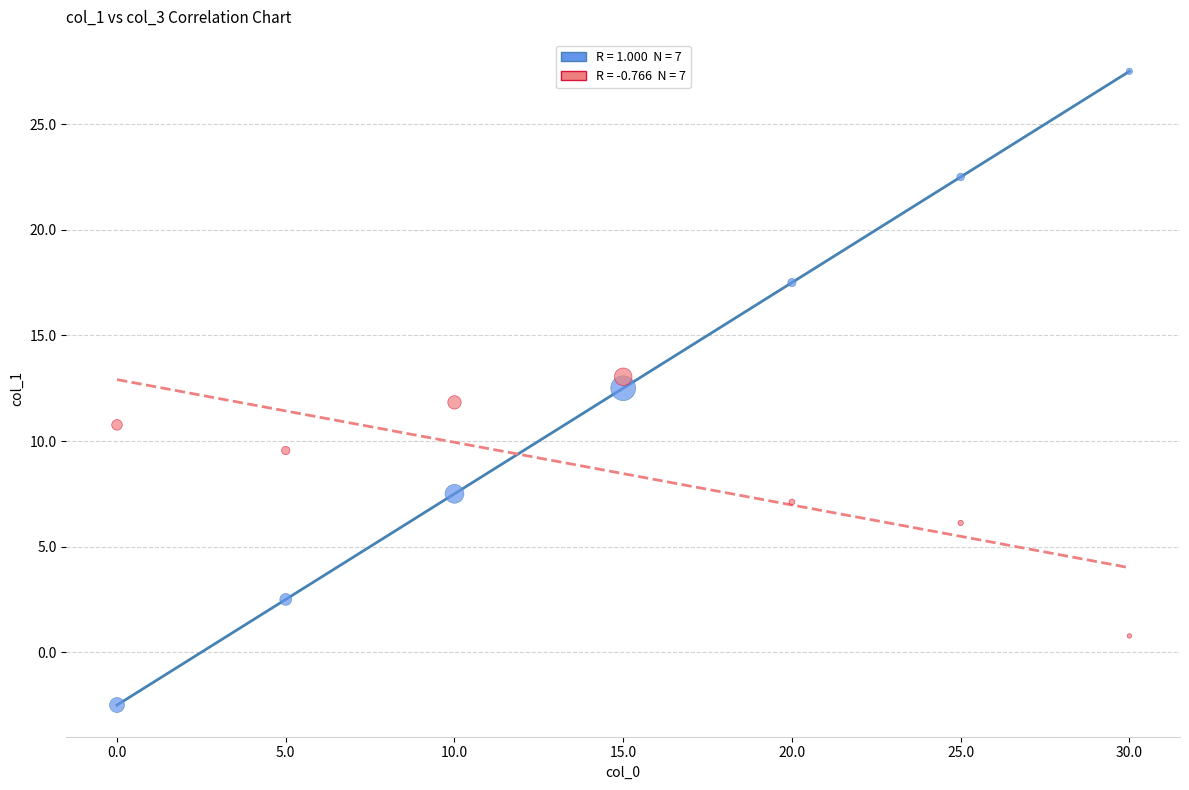

Across all data points, what is the range of Y values (max minus min)?

30.0